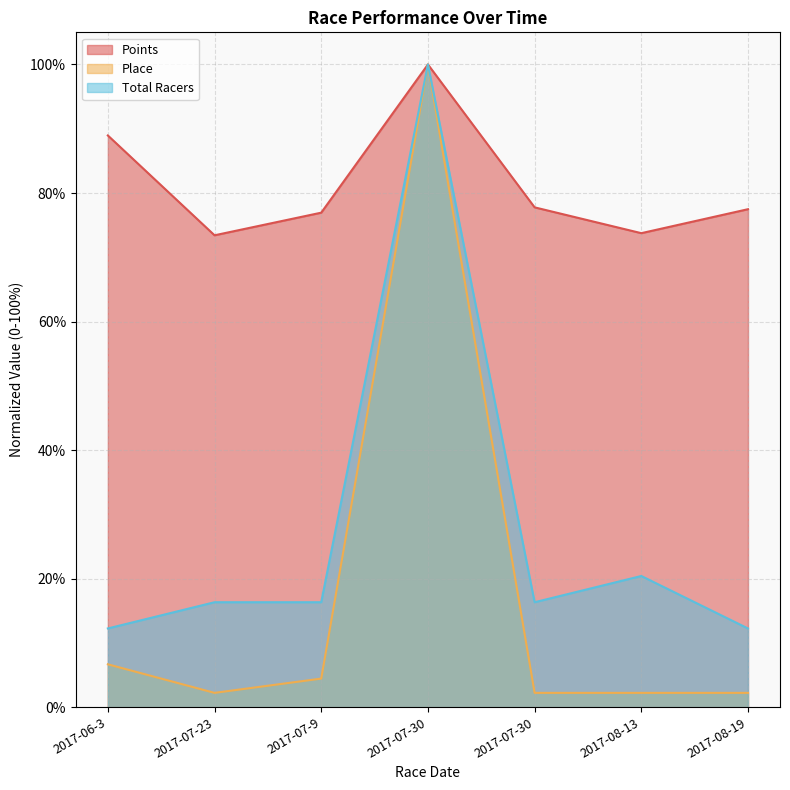

True or false: Place and Total Racers intersect in this chart.

False